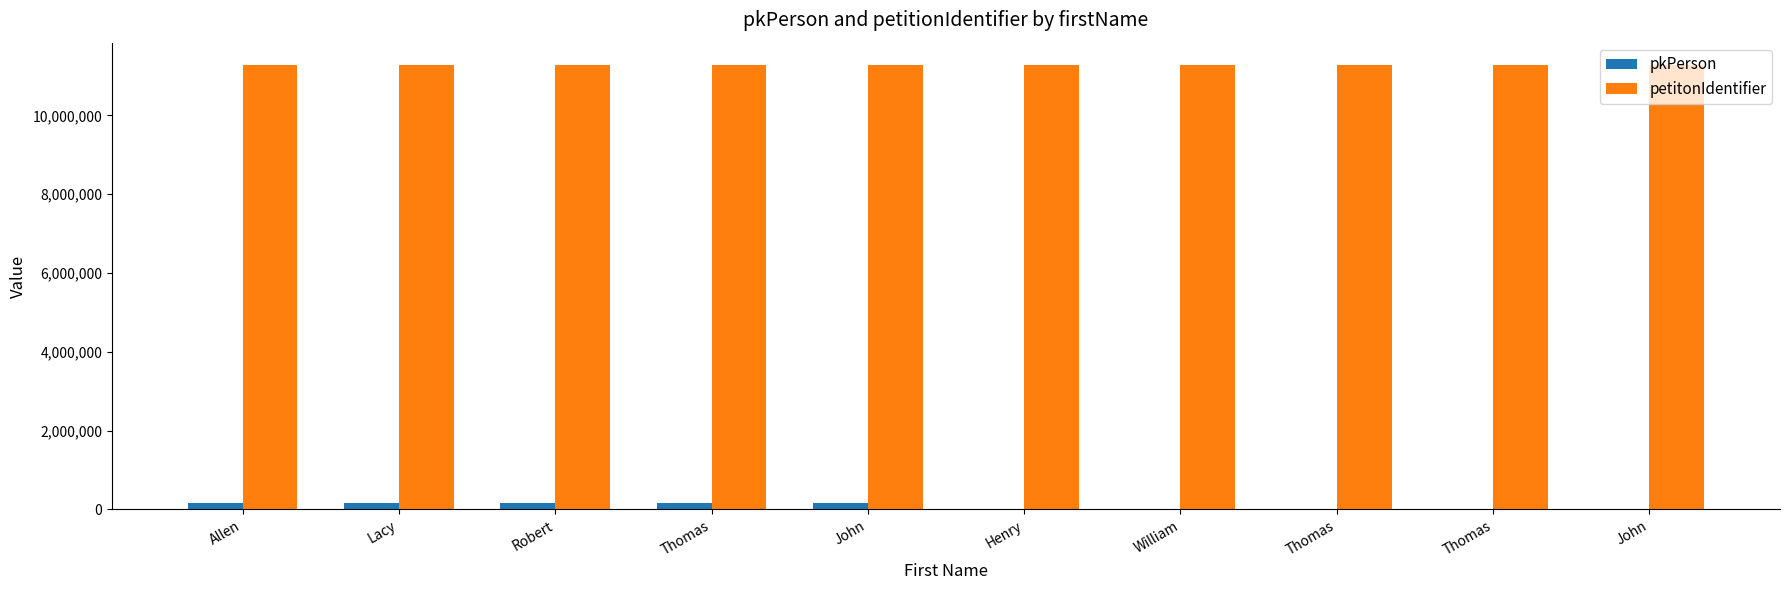

List the series in order of their overall mean, highest first.

petitonIdentifier, pkPerson